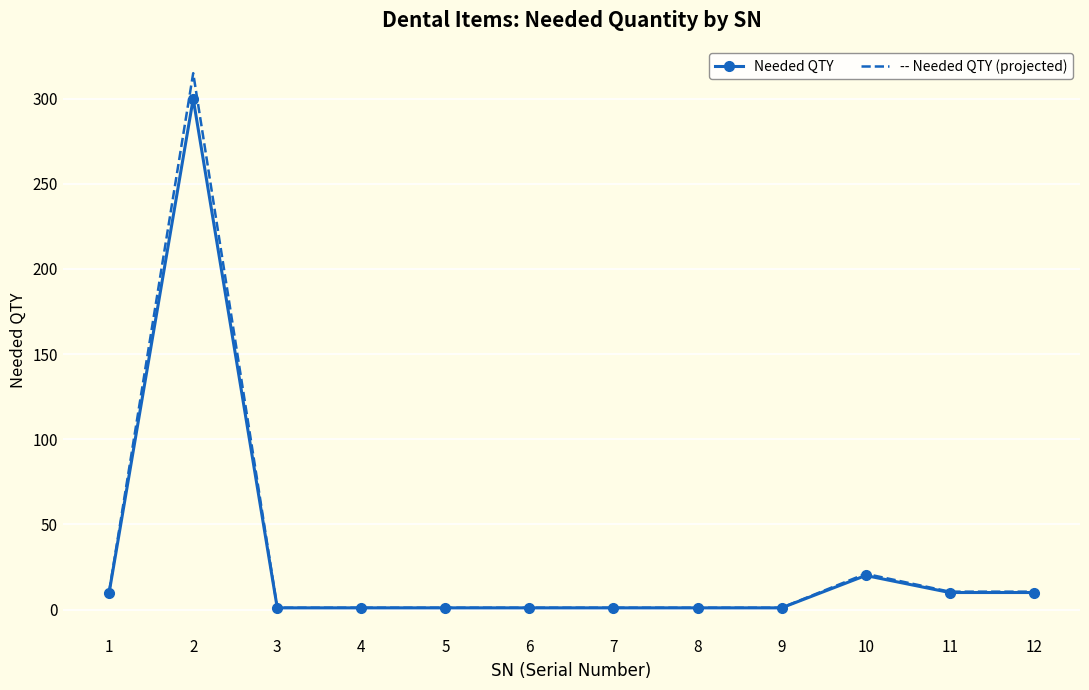

Which series has the widest spread of values?

-- Needed QTY (projected)